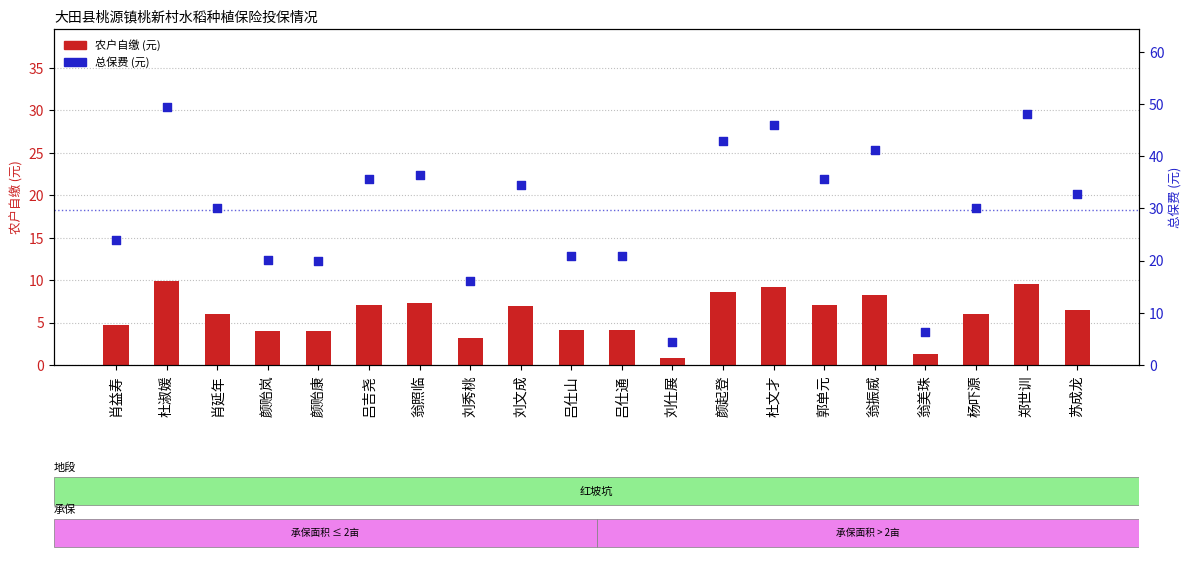

Which series has the largest total across all categories?

总保费